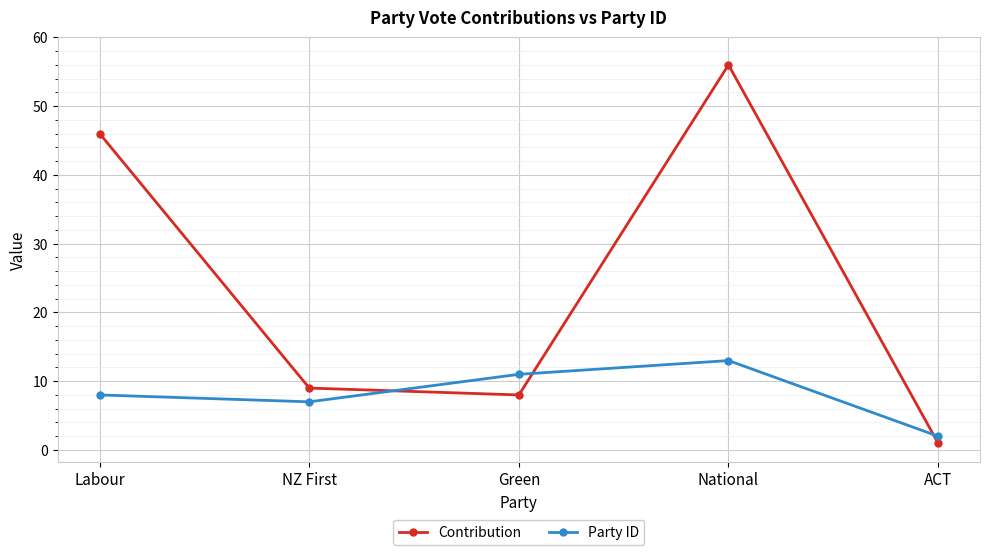

At which category is the sum across all series the highest?

National